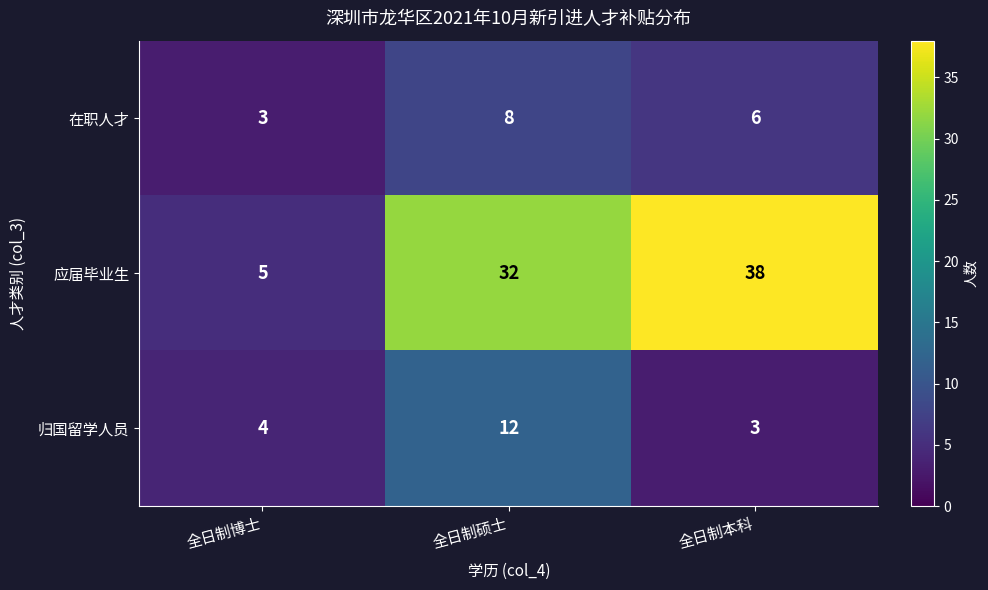

Is it true that 归国留学人员 equals 4 at 全日制博士?

True